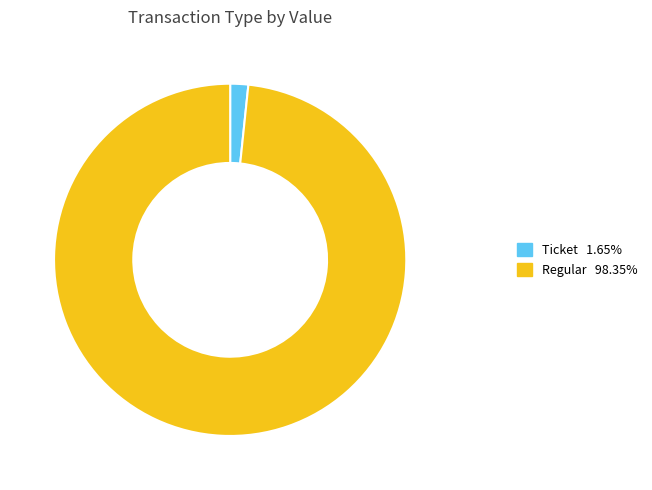

Is there any slice that represents more than half of the pie?

Yes